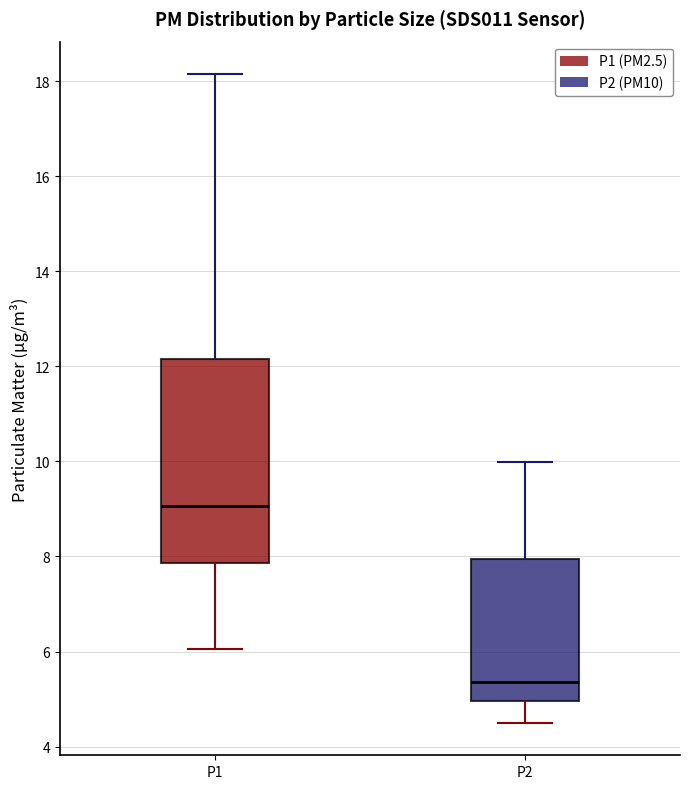

Which box has the highest median line?

P1